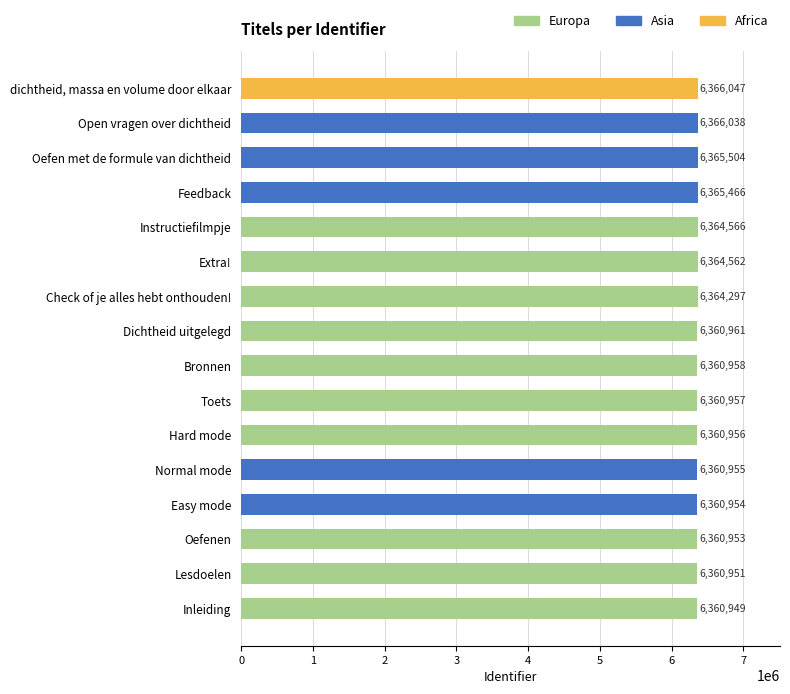

Reading top to bottom, extract all data points from this chart.

6366047	6366038	6365504	6365466	6364566	6364562	6364297	6360961	6360958	6360957	6360956	6360955	6360954	6360953	6360951	6360949